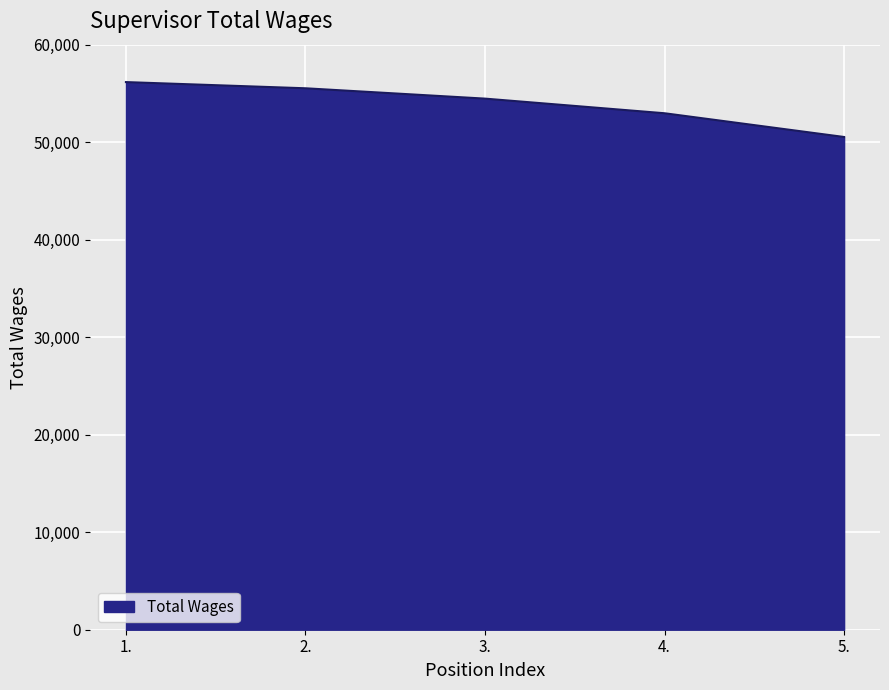

The value at 1. is 99859. True or false?

False